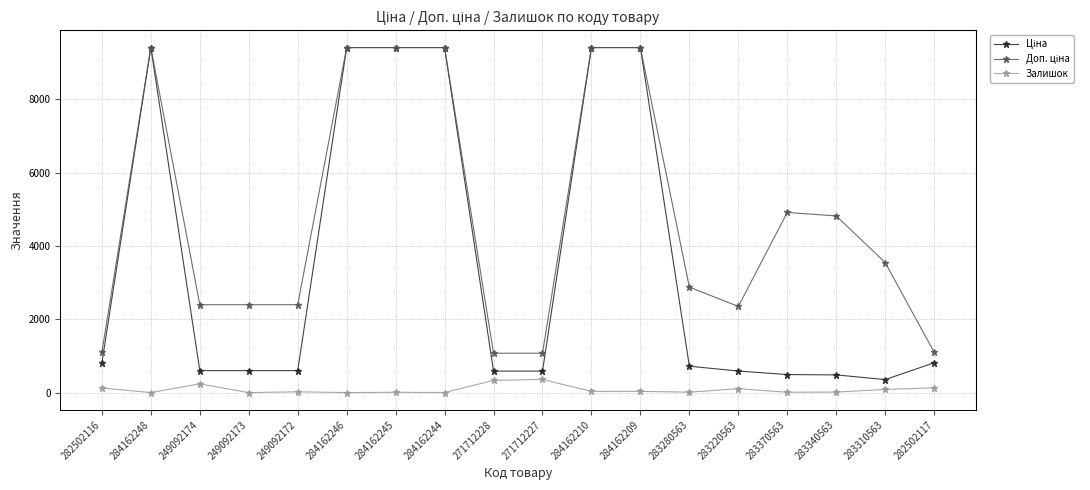

True or false: Залишок has more than 2 interior local peaks.

True